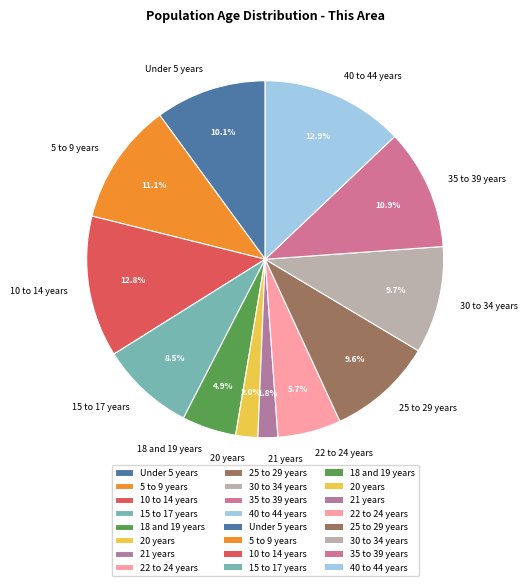

Which has a higher value, 20 years or 30 to 34 years?

30 to 34 years